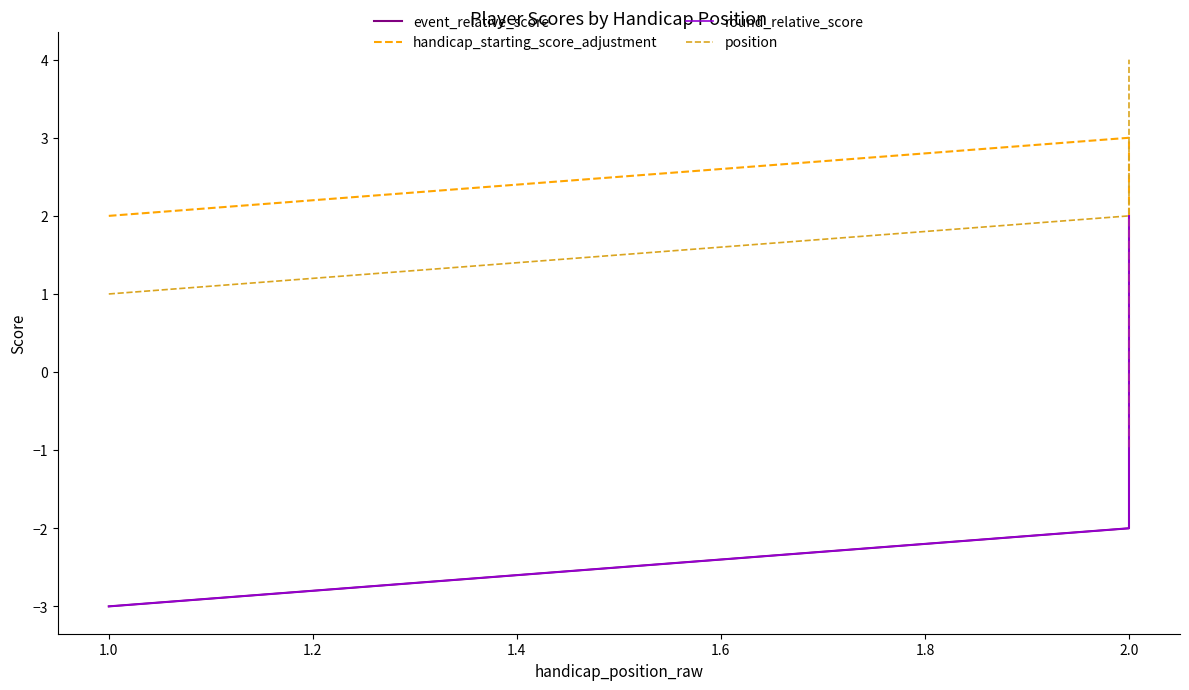

Which series has the largest range (max minus min)?

event_relative_score